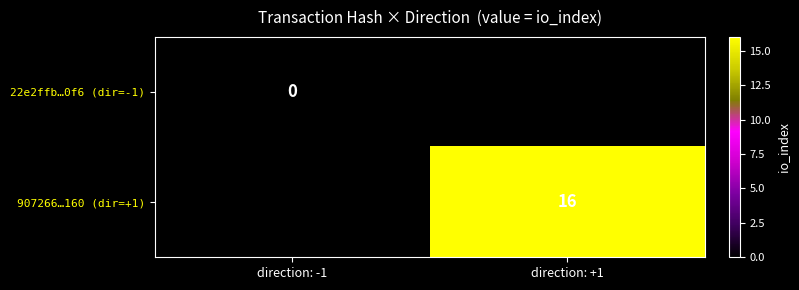

Which label corresponds to the smallest value in the chart?

direction: -1